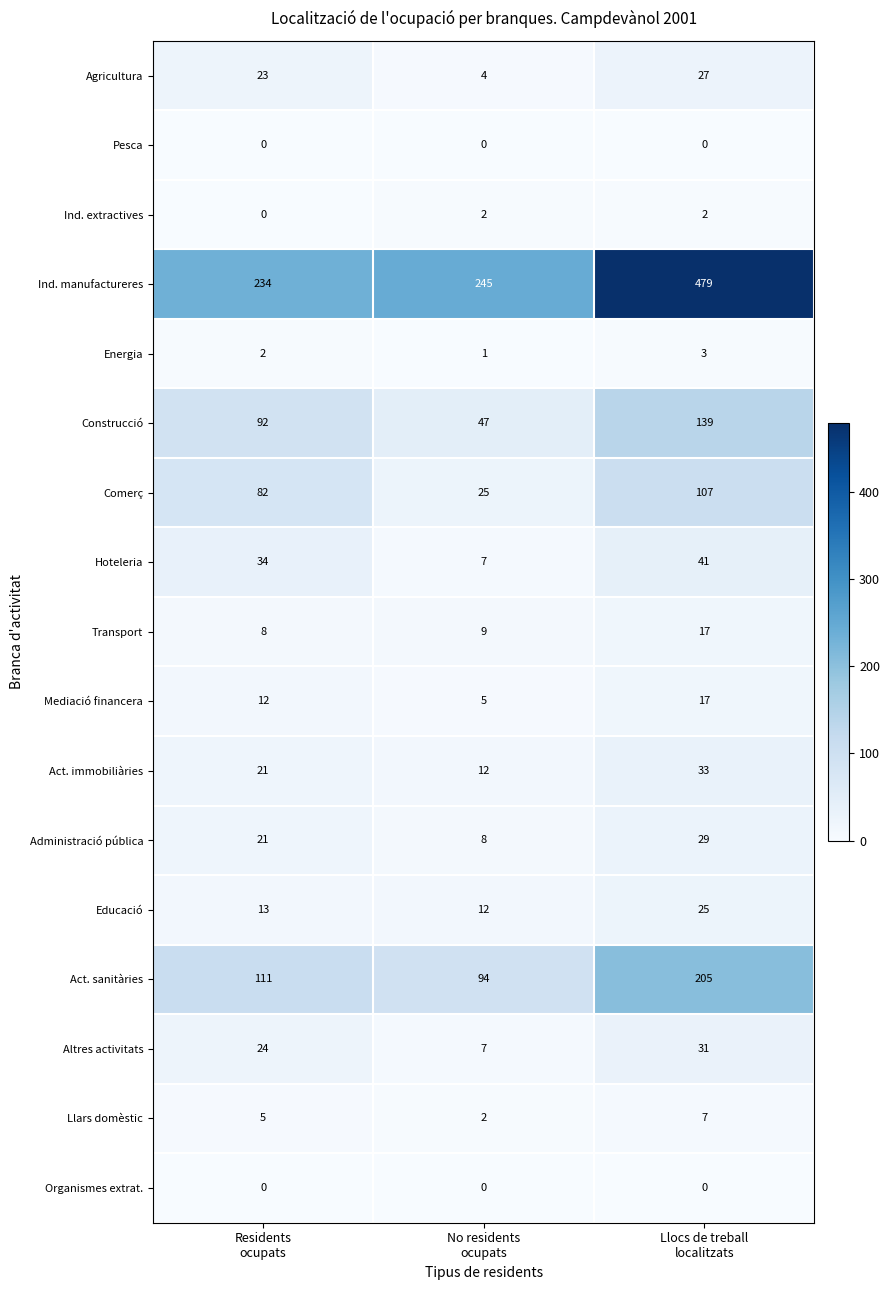

What is the difference between the highest and lowest values at Residents
ocupats?

234